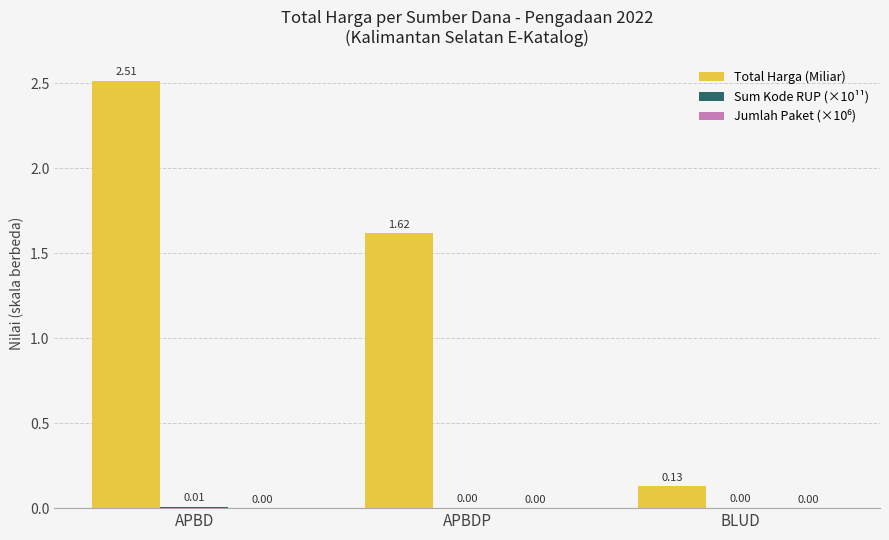

What is the sum of the Total Harga (Miliar) values at APBD and BLUD?

2.6